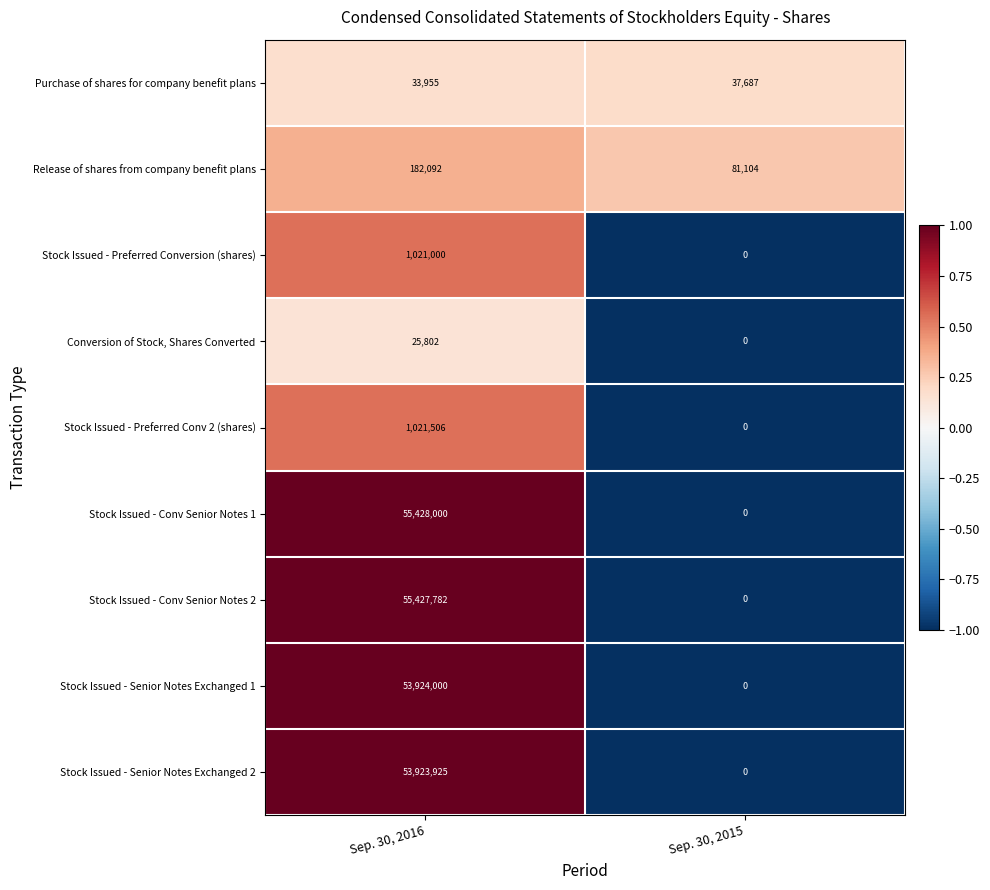

Where is Purchase of shares for company benefit plans nearest to the value 35821?

Sep. 30, 2016